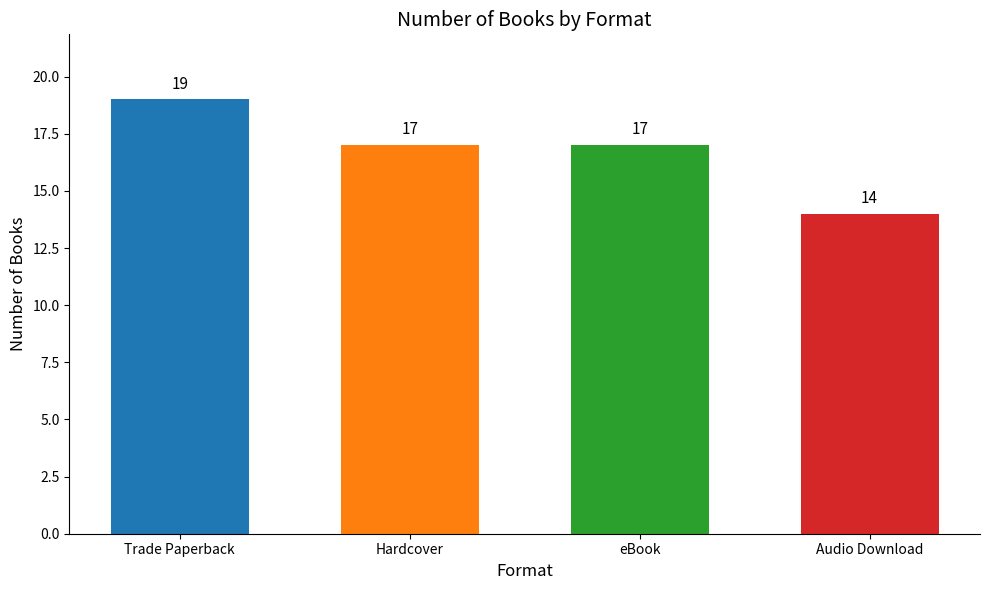

Is it true that the value at Trade Paperback is 34?

False